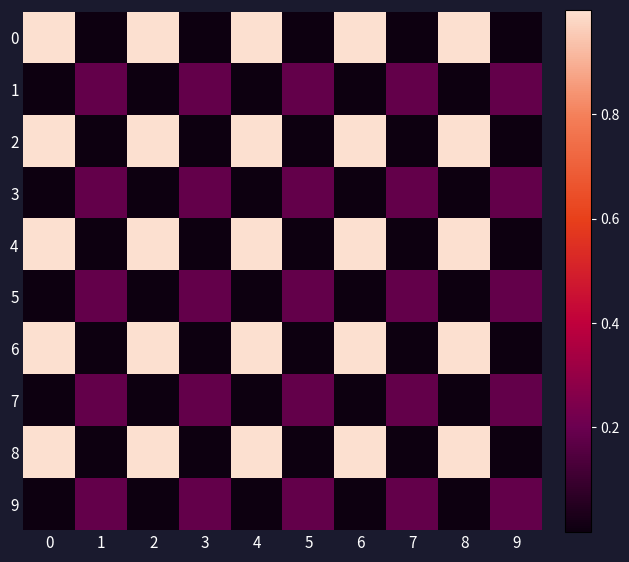

Which has a higher value, 6 or 3?

6